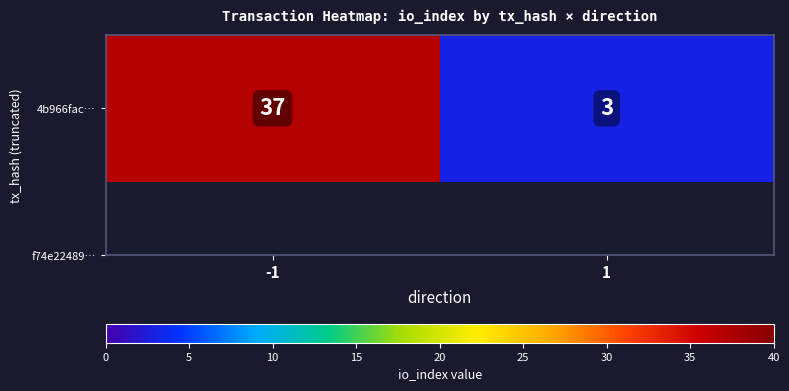

List the labels in order of value, largest first.

-1, 1